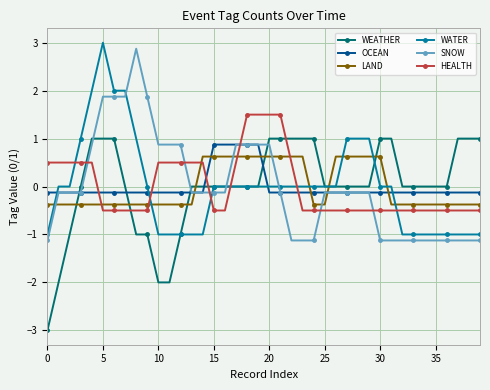

What are all the series names shown in the legend?

WEATHER, OCEAN, LAND, WATER, SNOW, HEALTH